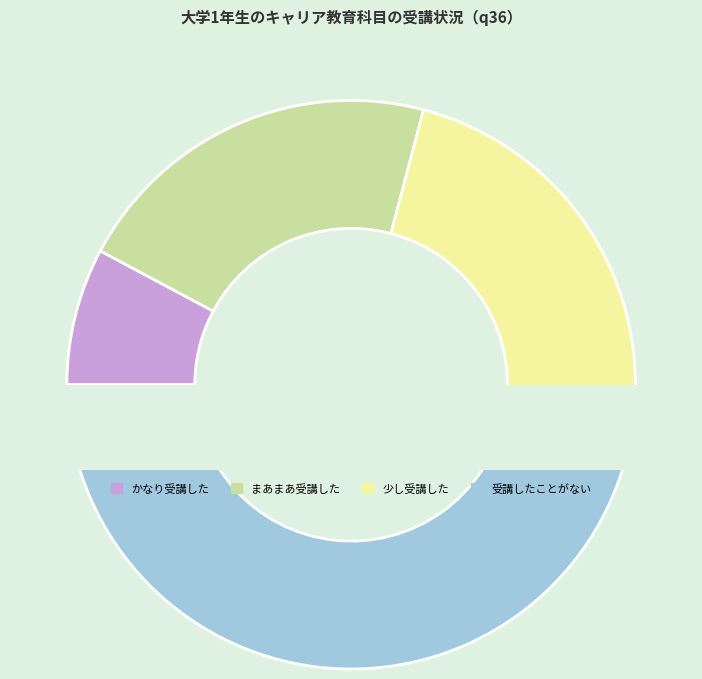

To the nearest percent, what percentage of the pie is かなり受講した?

8%